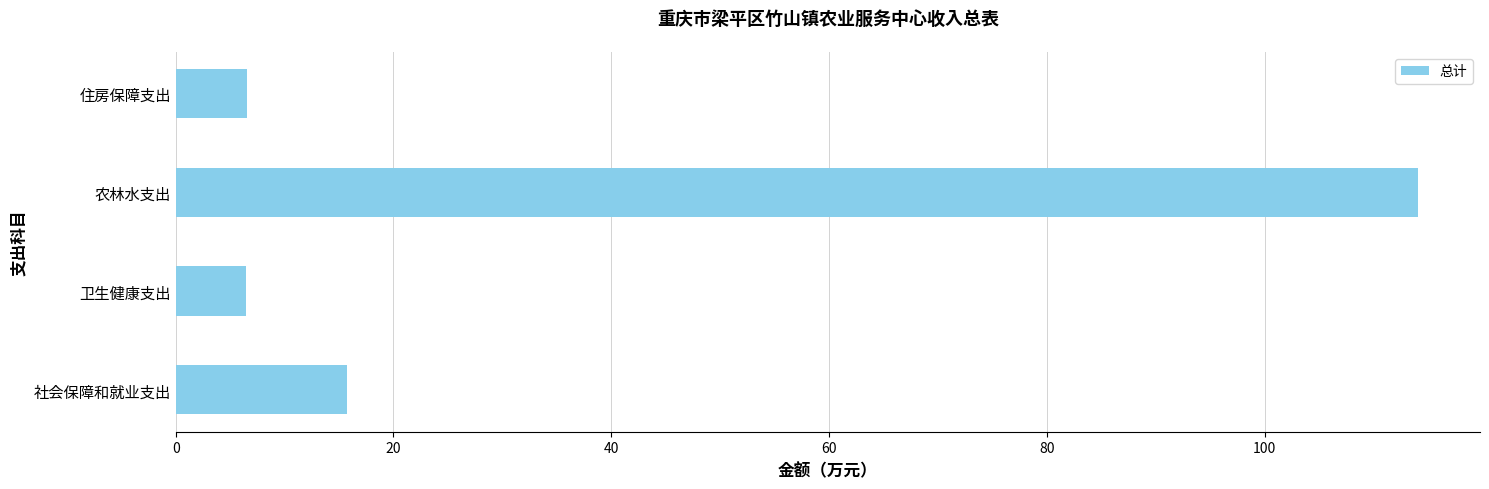

What is the ratio of the value at 住房保障支出 to the value at 卫生健康支出?

1.0